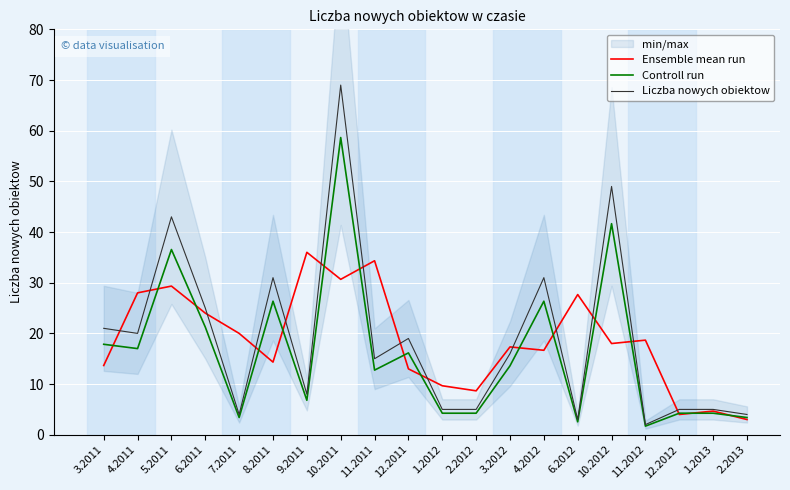

How many interior local peaks does the Ensemble mean run series have?

7